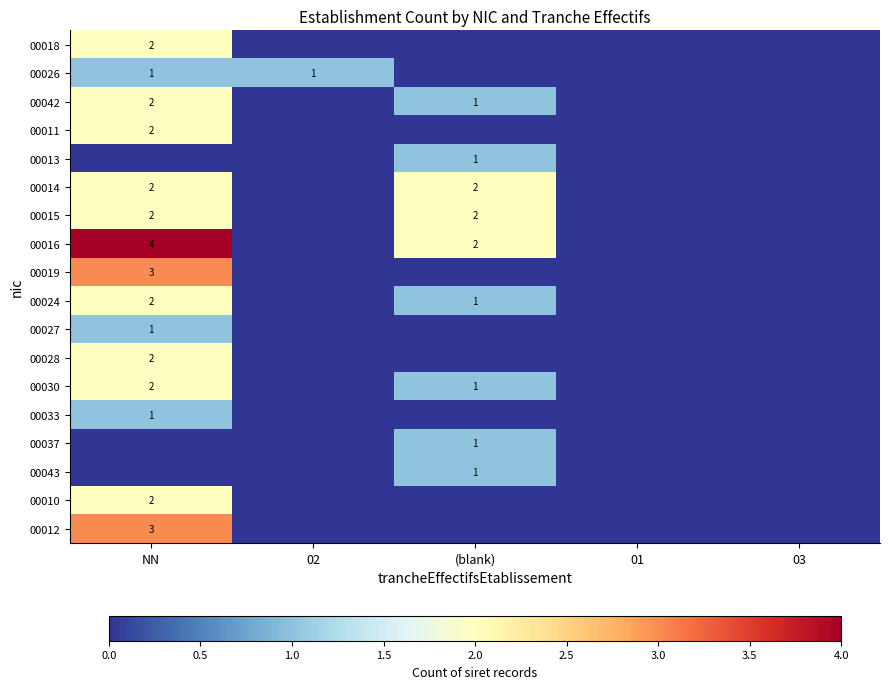

The value of 00011 at NN is 2. True or false?

True